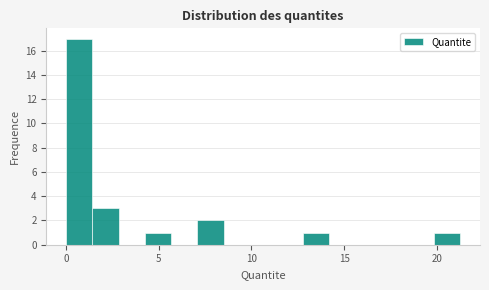

Read against the x-axis, roughly where is the centre of the tallest bar?

0.5